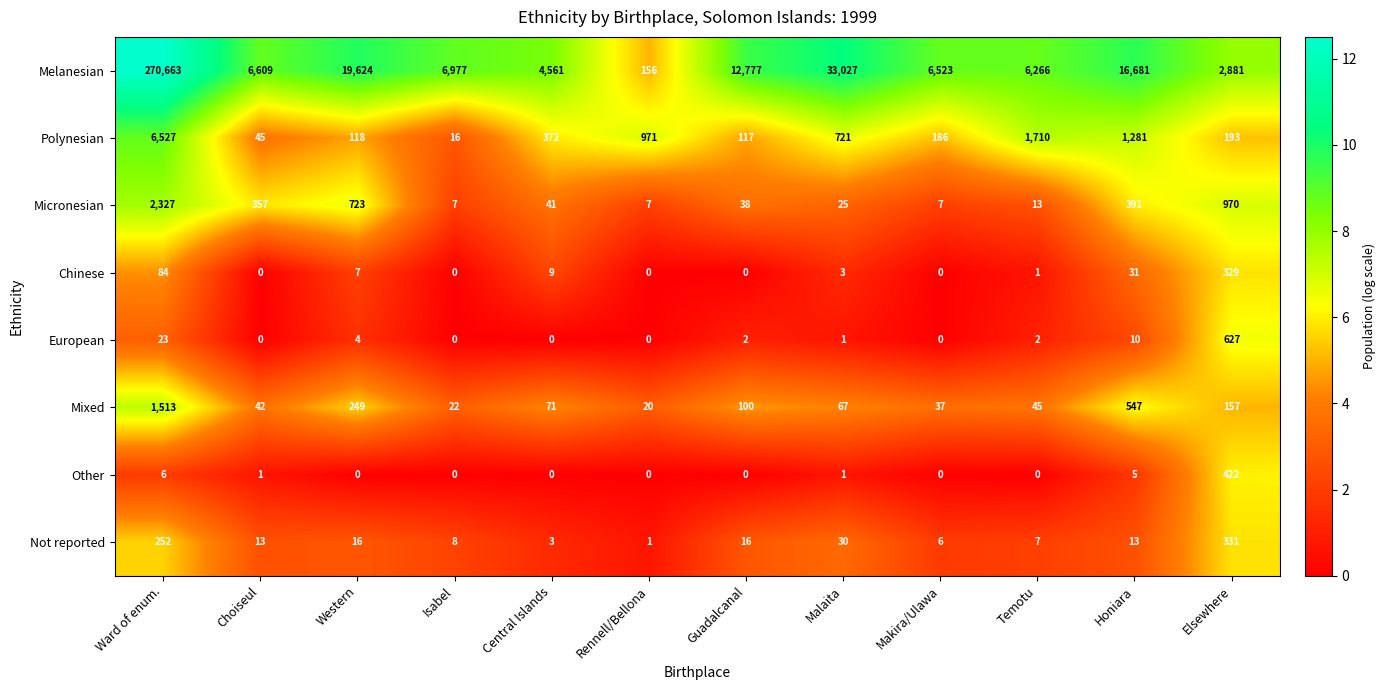

What is the spread (max minus min) of values at Makira/Ulawa?

6523